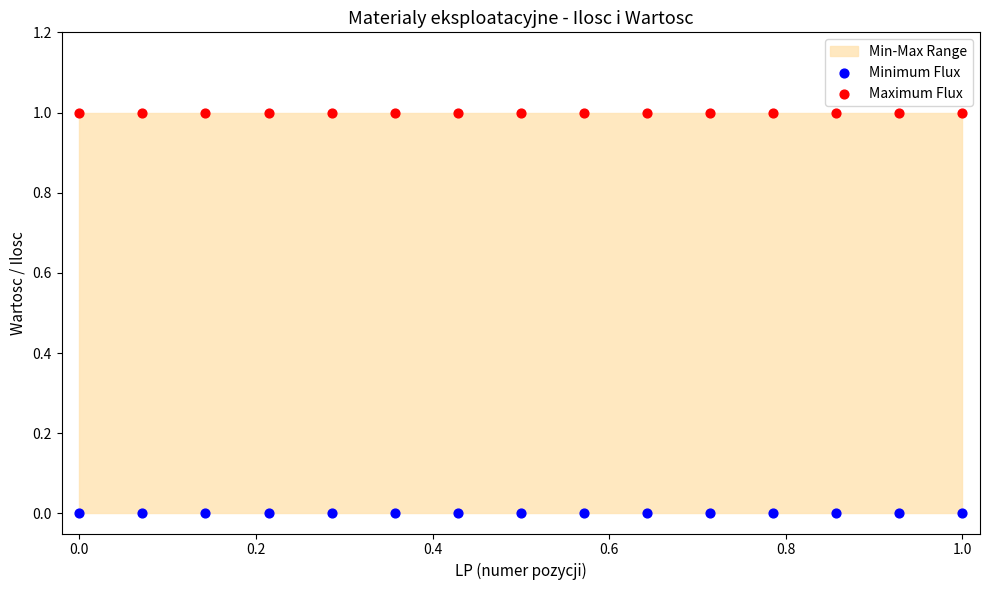

Which series reaches the minimum Y coordinate?

Minimum Flux